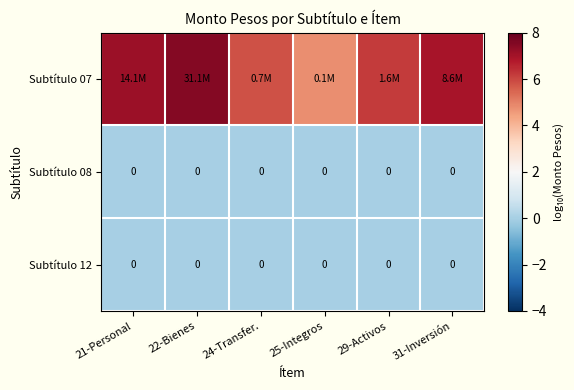

At how many categories does at least one series exceed 7?

2